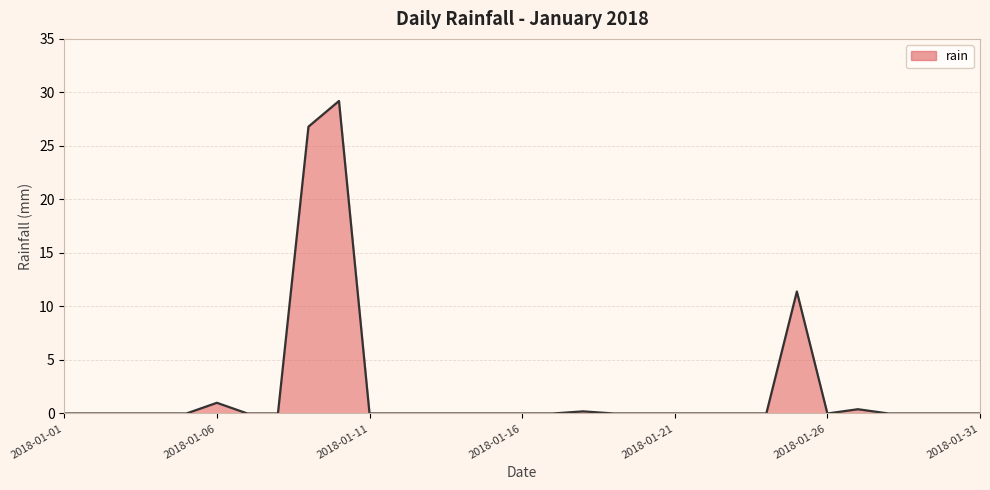

How many lines are shown in the chart?

1